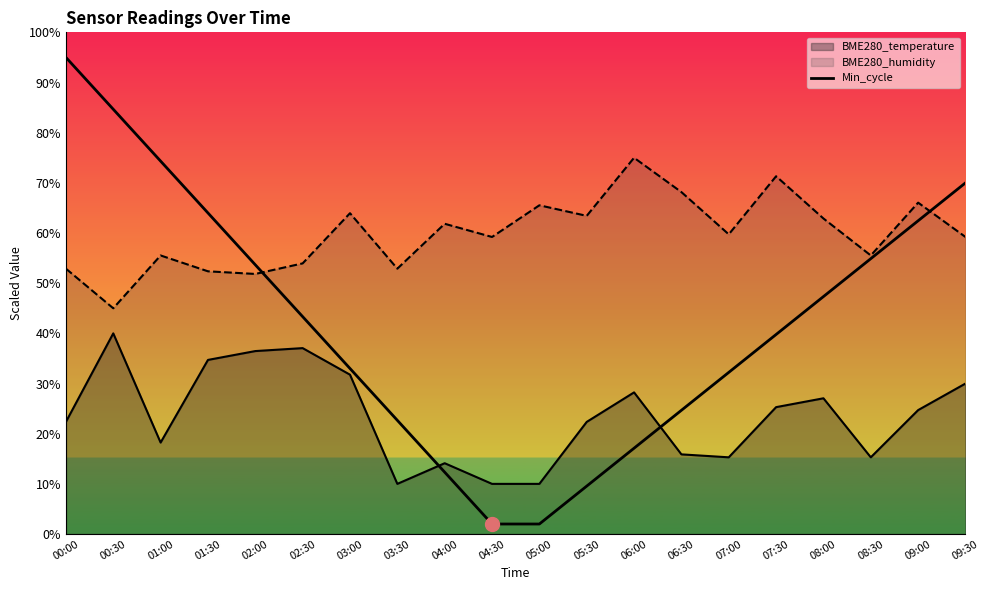

How many lines are shown in the chart?

3